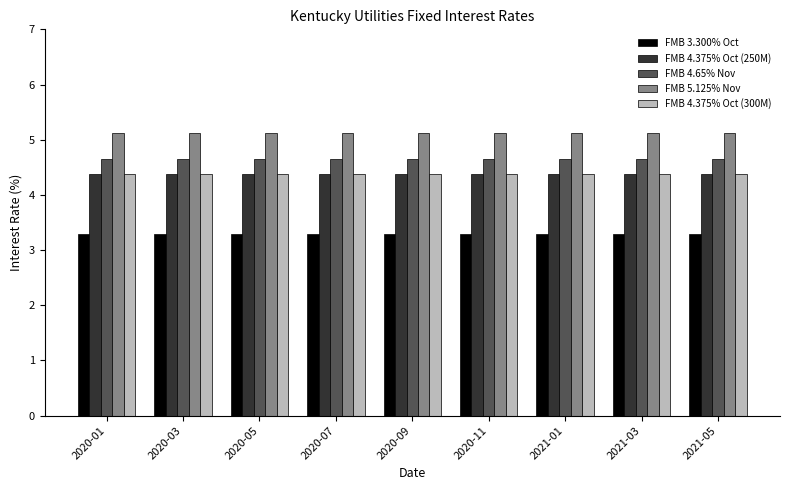

What is the label of the 6th bar from the left?

2020-11